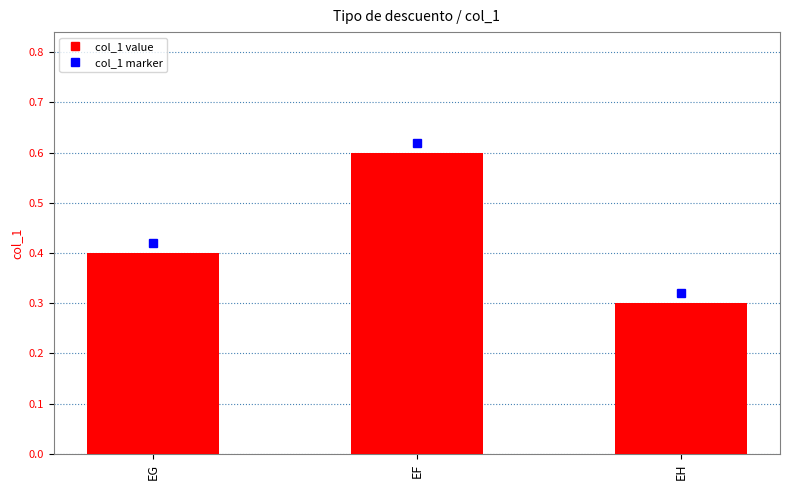

What is the difference between the values at EF and EH?

0.3